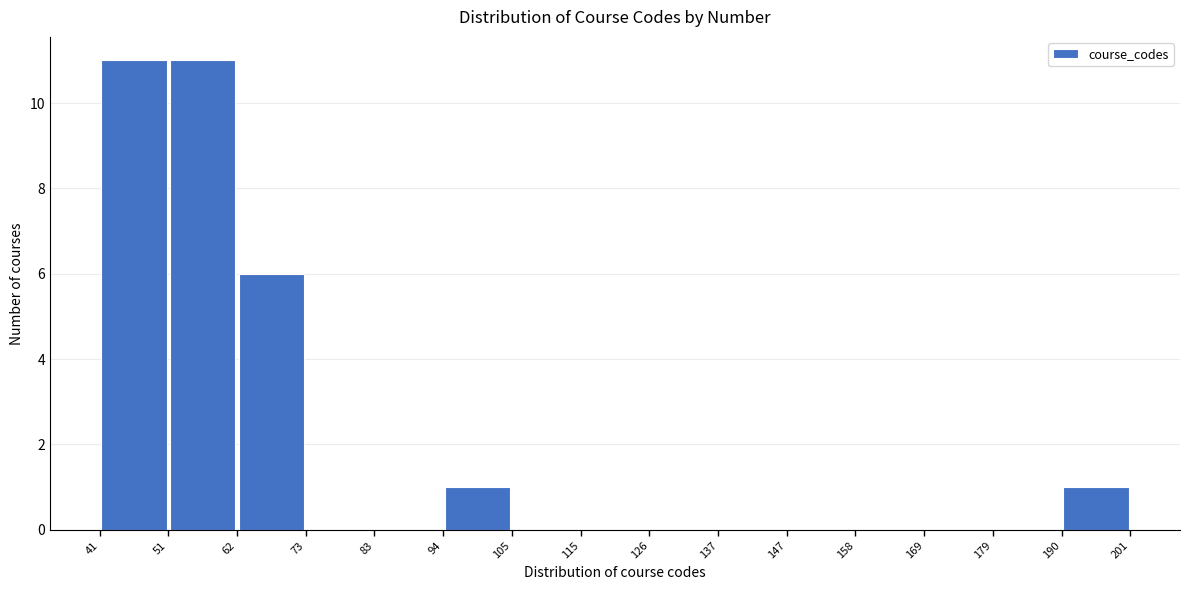

How tall is the bar that spans 94 to 105 on the x-axis? The values are not printed on the chart, so give them approximately, as read against the axis.

1